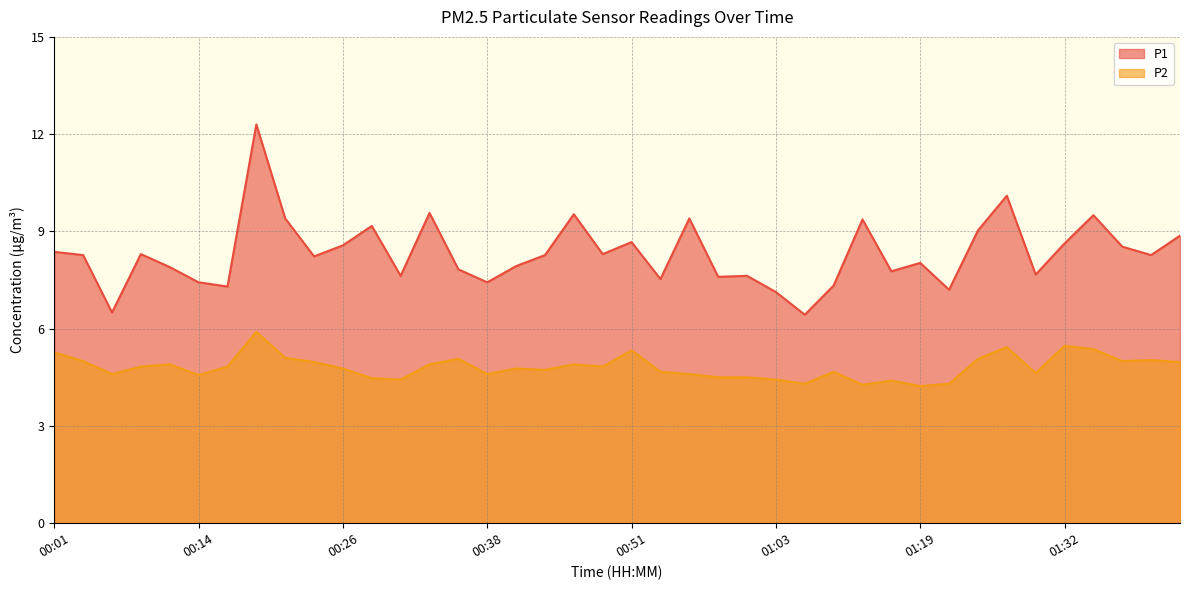

Where is P1 nearest to the value 9?

01:24